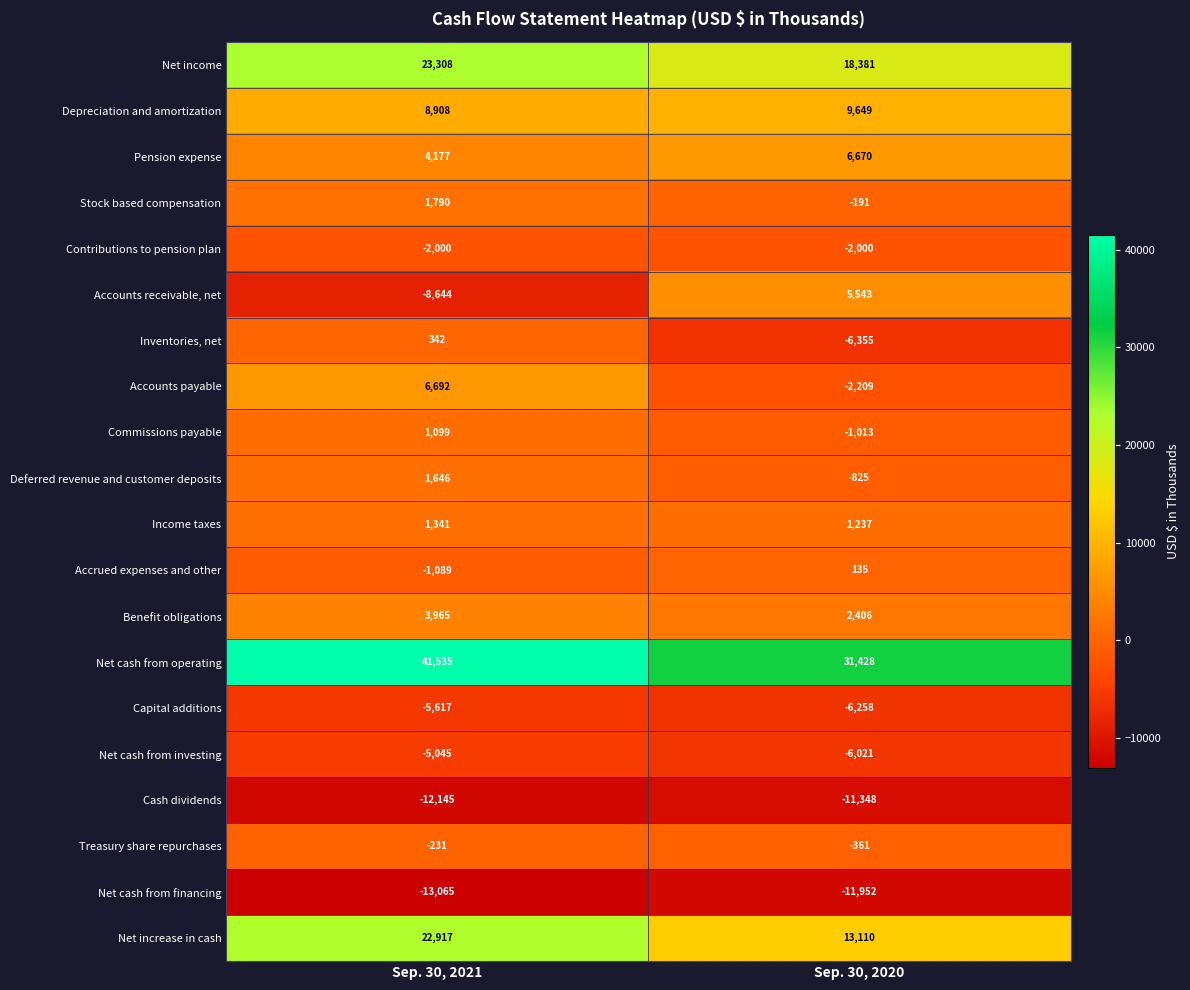

How many categories are shown in the chart?

2